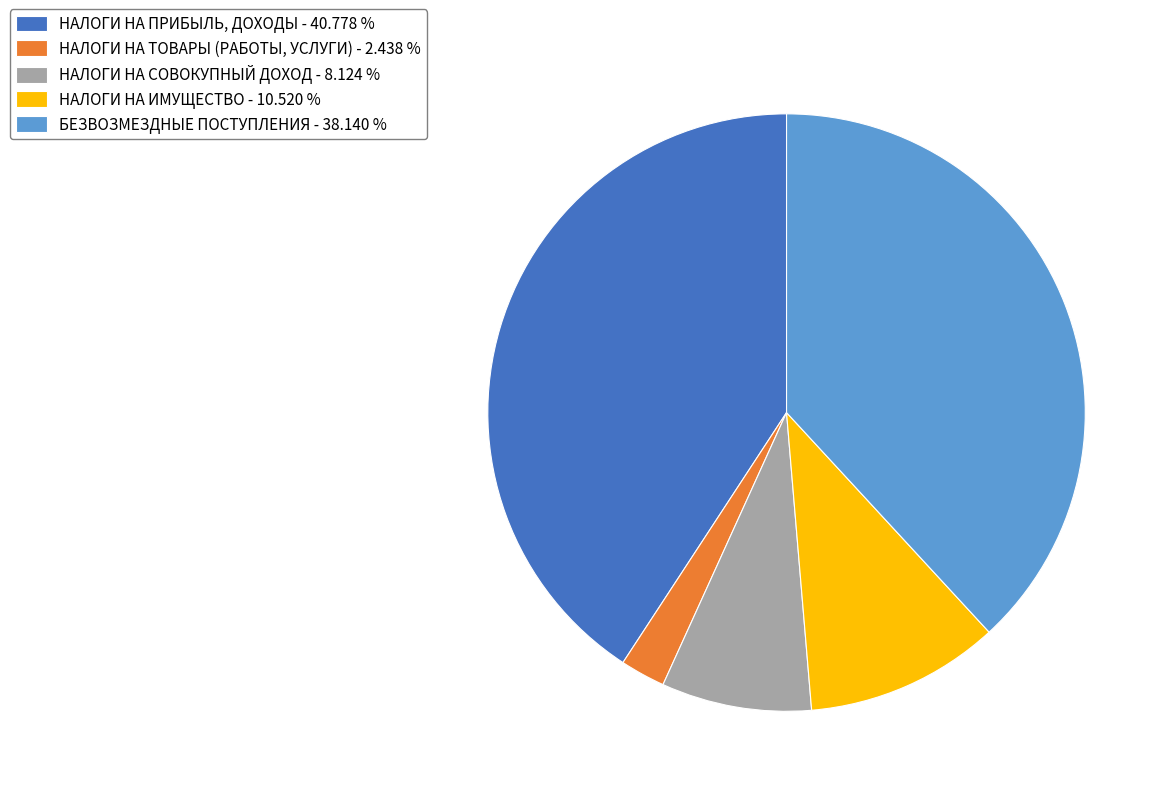

Which slice is the smallest?

НАЛОГИ НА ТОВАРЫ (РАБОТЫ, УСЛУГИ)